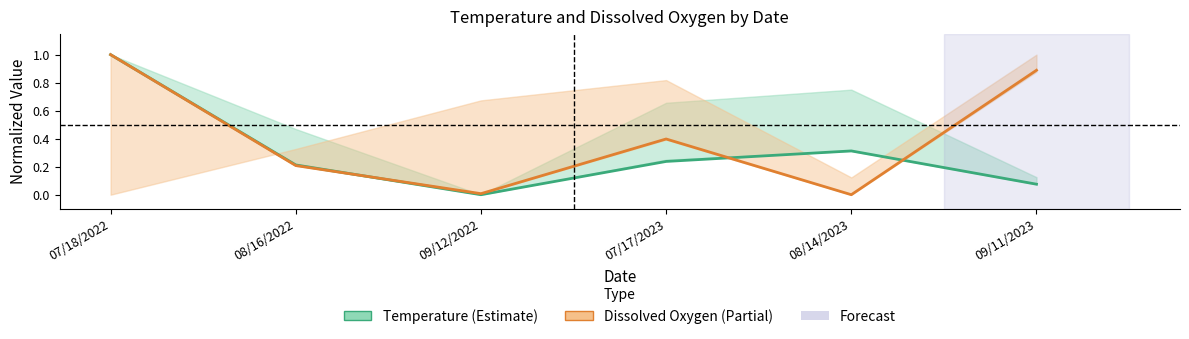

Is it true that Temperature equals 0.1 at 08/14/2023?

False